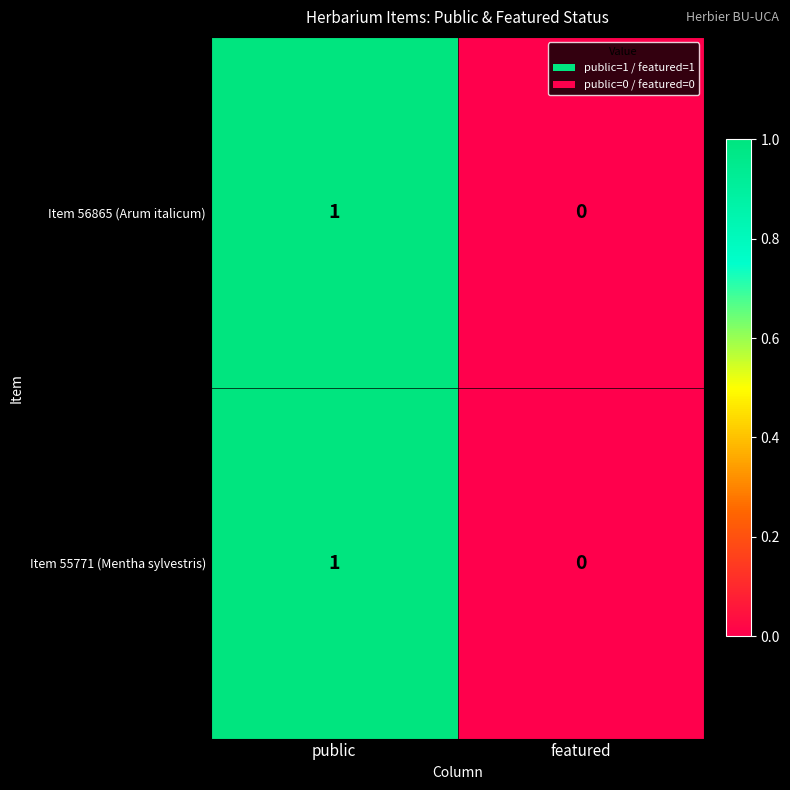

Which category has the highest value across all series?

public